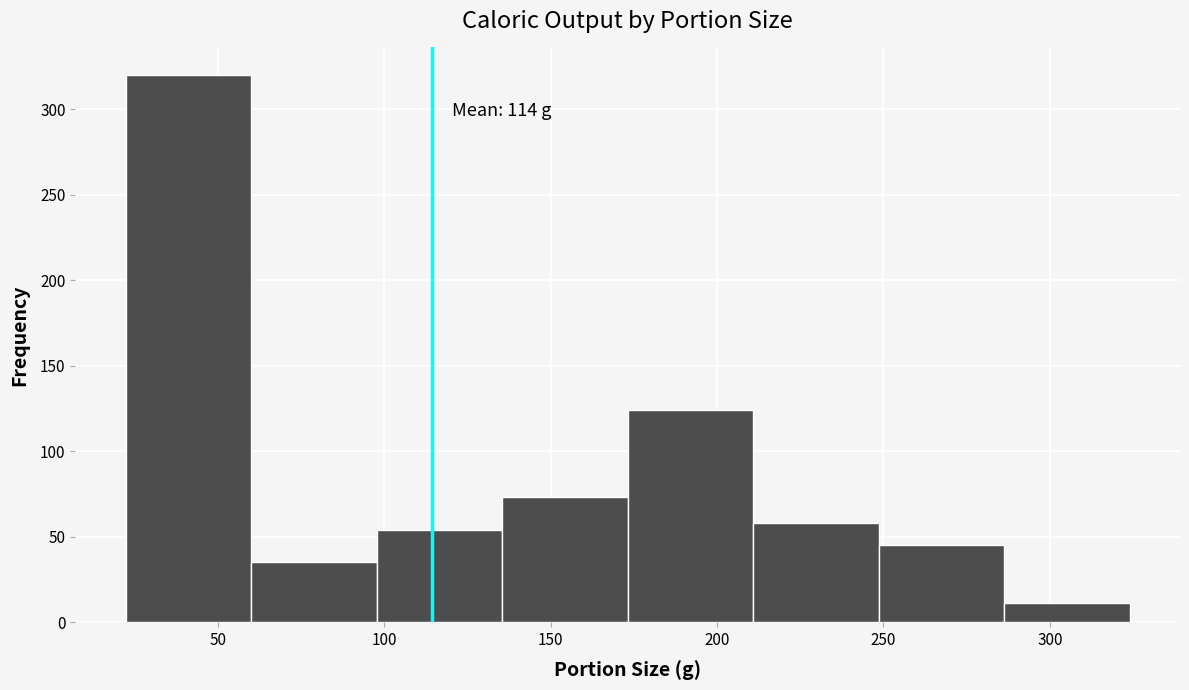

Which range on the x-axis has the tallest bar?

20 to 60